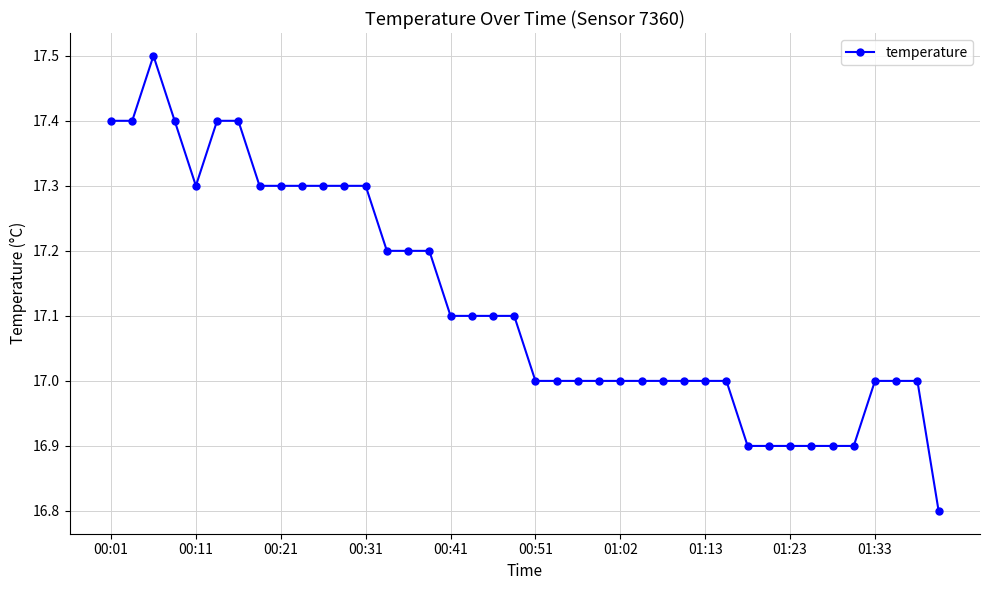

What is the average value?

17.1